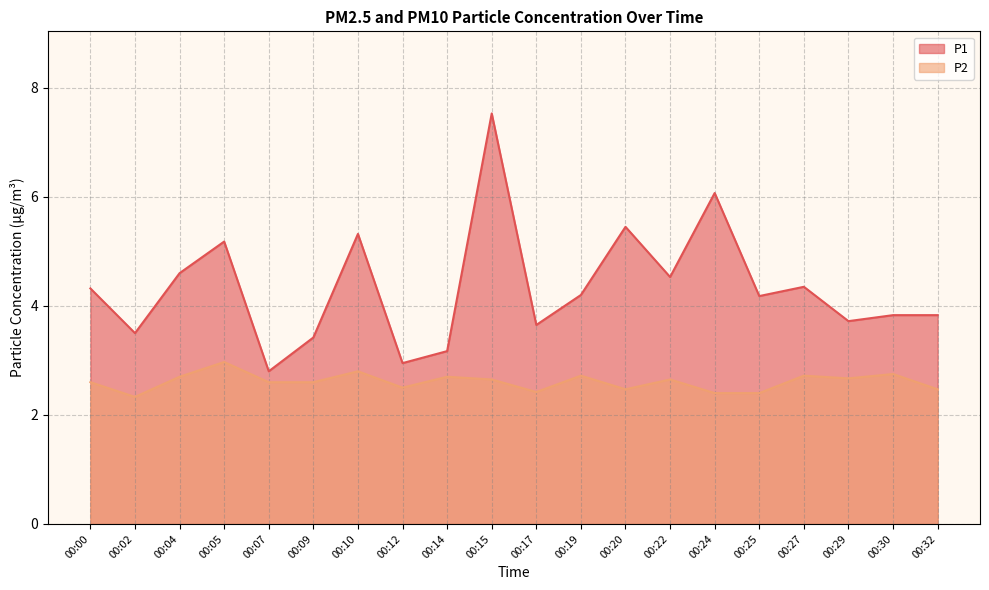

At which category is the sum across all series the highest?

00:15